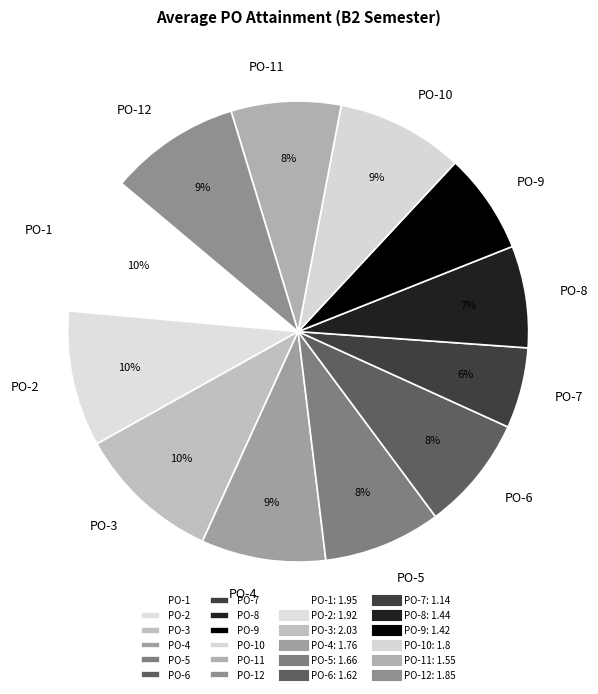

How many segments does this pie chart have?

12